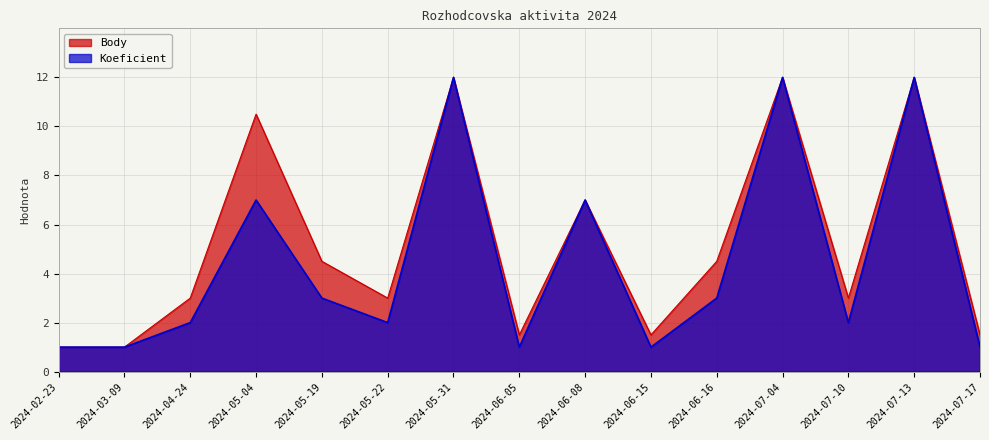

What is the label of the 10th point from the right?

2024-05-22